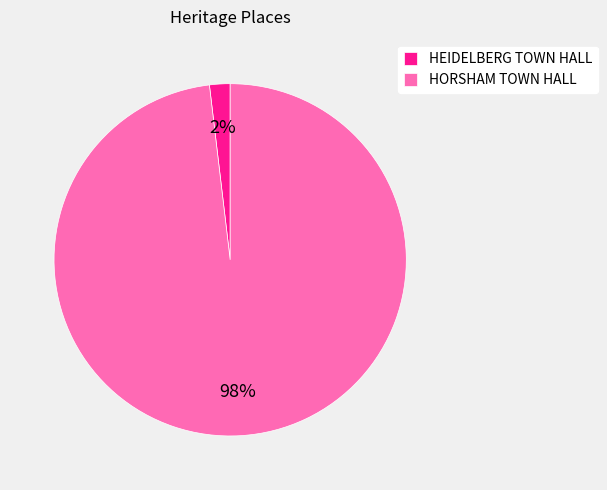

To the nearest percent, what is the combined percentage of HORSHAM TOWN HALL and HEIDELBERG TOWN HALL?

100%